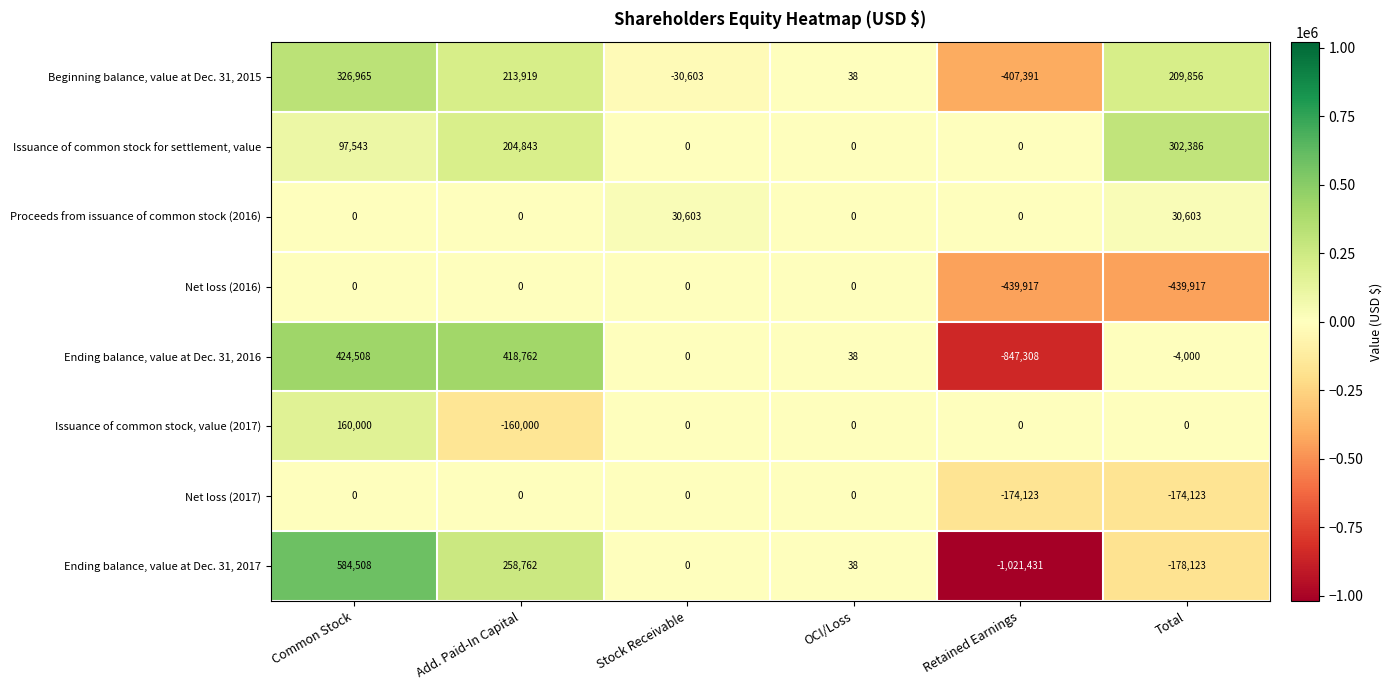

True or false: Beginning balance, value at Dec. 31, 2015 has a value of 138046 at Add. Paid-In Capital.

False